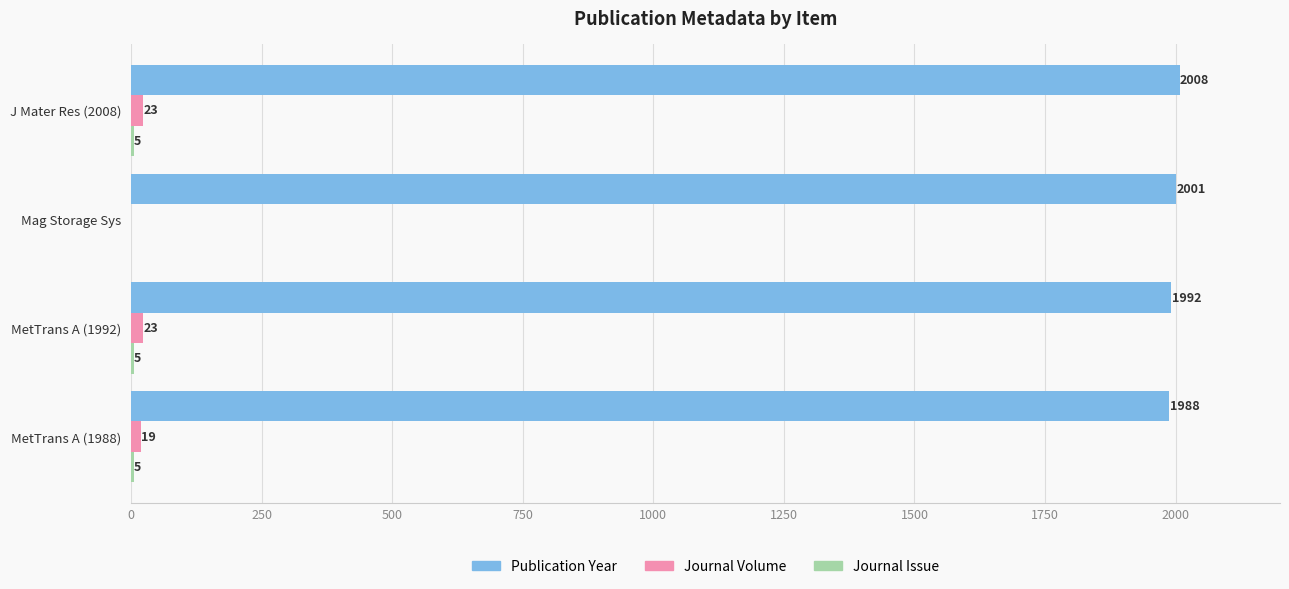

What is the maximum value shown in the chart?

2008